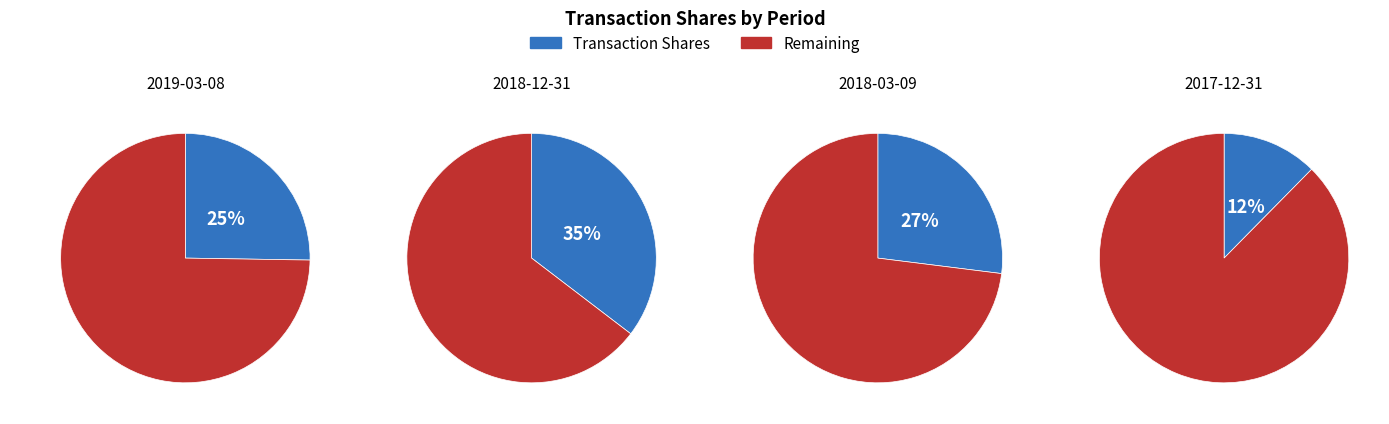

Between 2 and 3, which is larger?

2